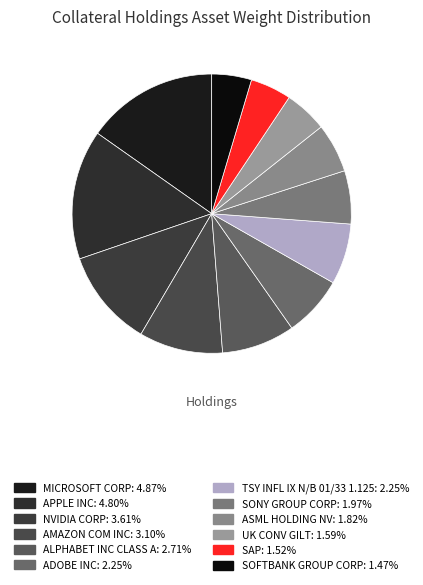

Combined, do SOFTBANK GROUP CORP and MICROSOFT CORP account for over 50%?

No